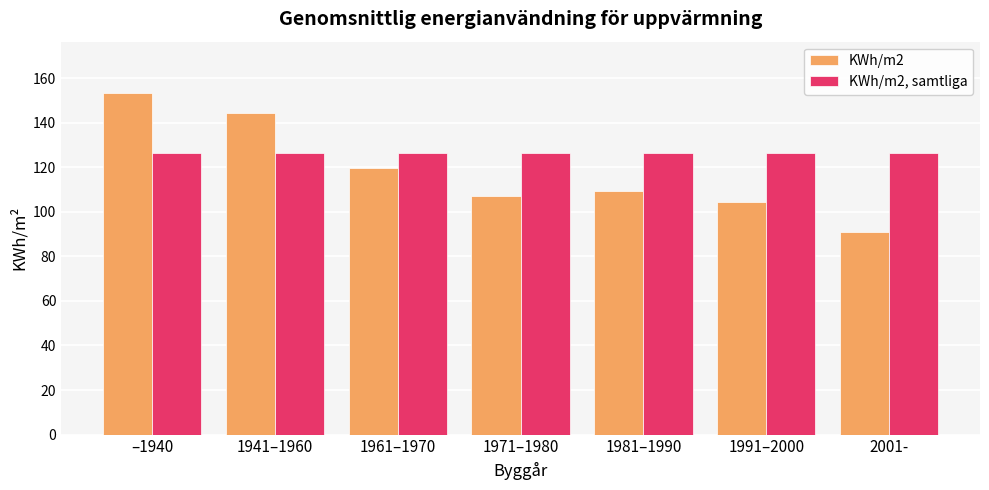

What is the sum of the KWh/m2, samtliga values at 1941–1960 and 1961–1970?

253.0